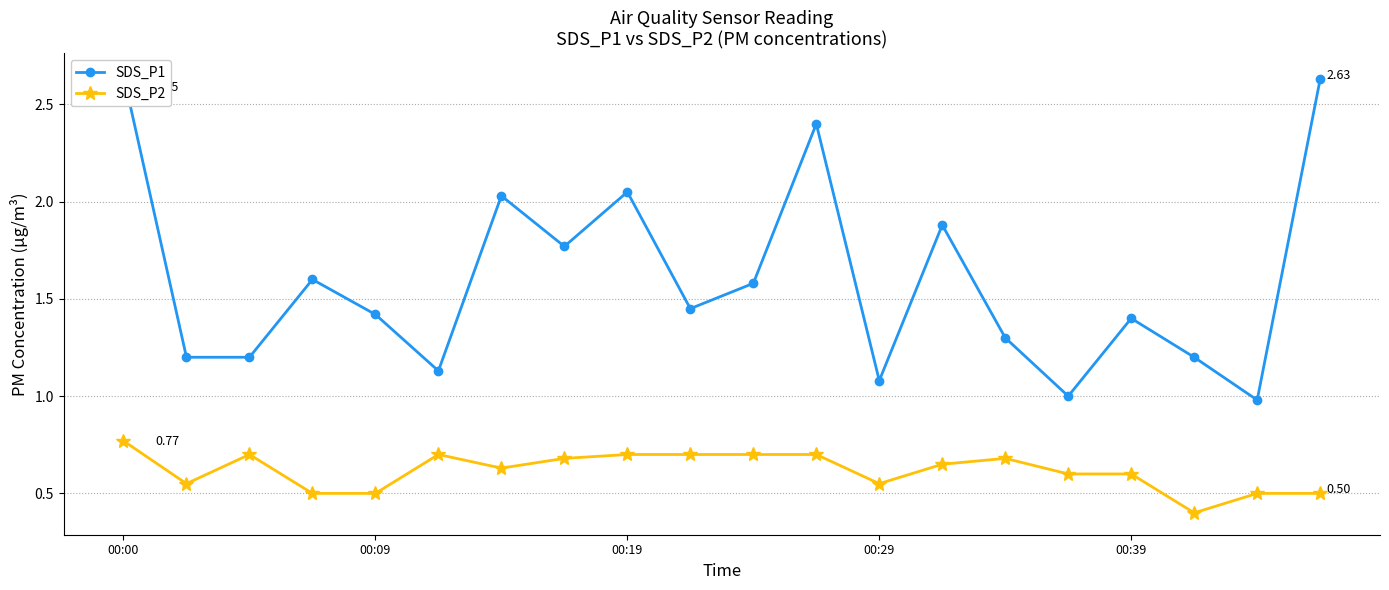

What is the difference between the SDS_P2 values at 10 and 18?

0.2